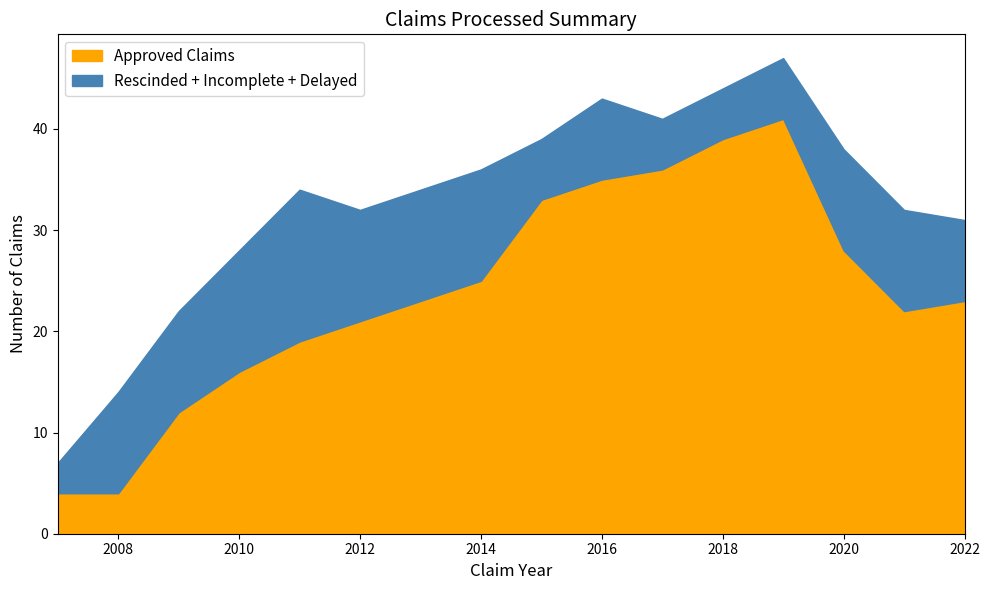

What is the lowest value of the Approved Claims series?

4